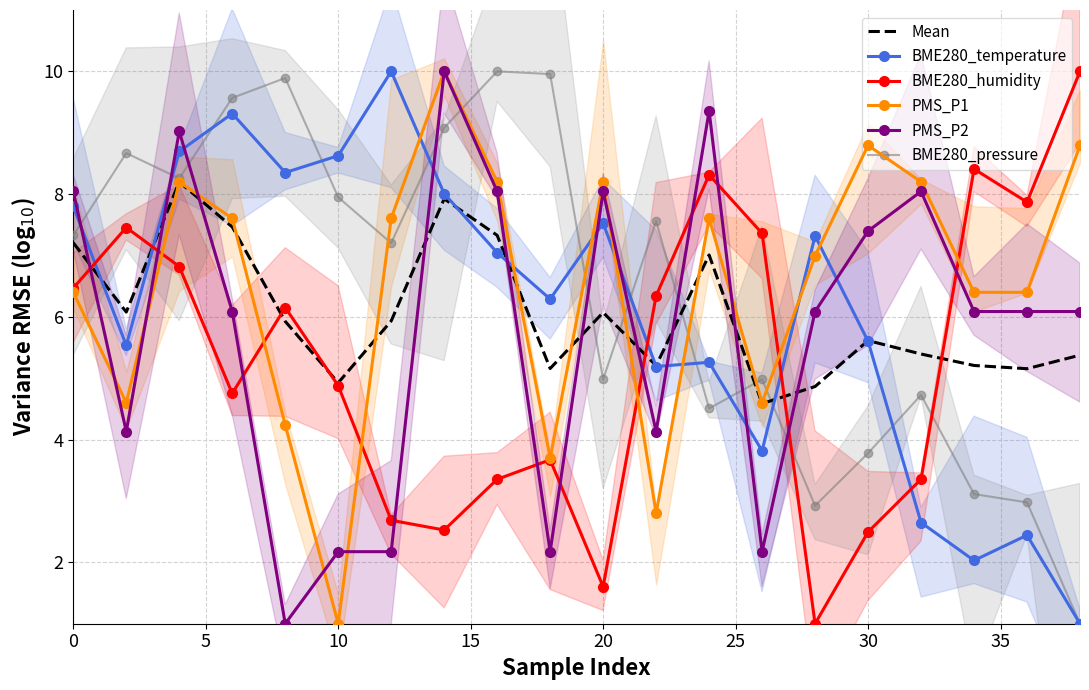

Is it true that BME280_temperature equals 3.5 at 10?

False